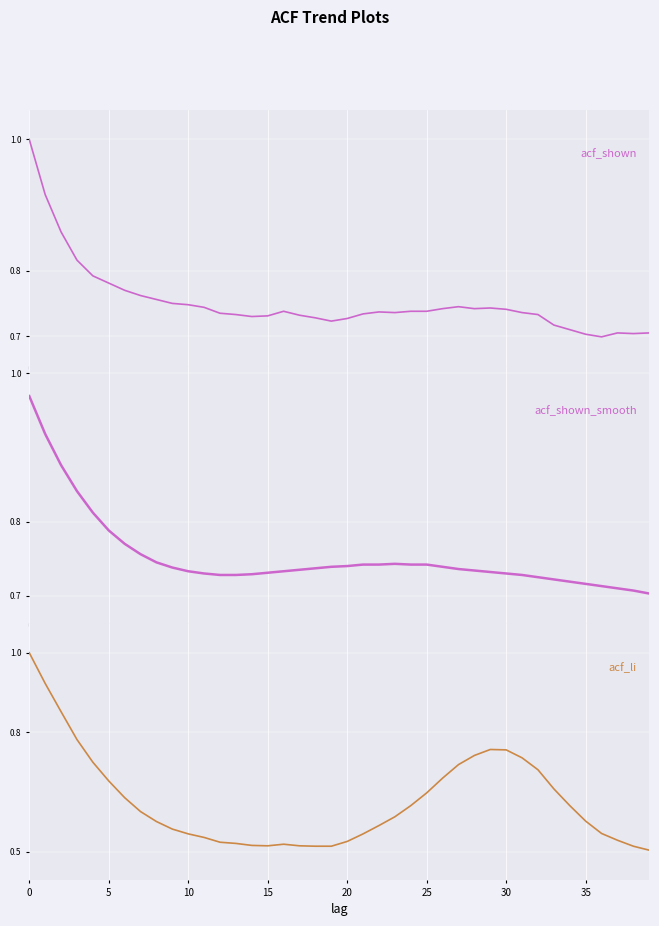

What is the value of the acf_shown_smooth point at the 10th from the left?

0.7